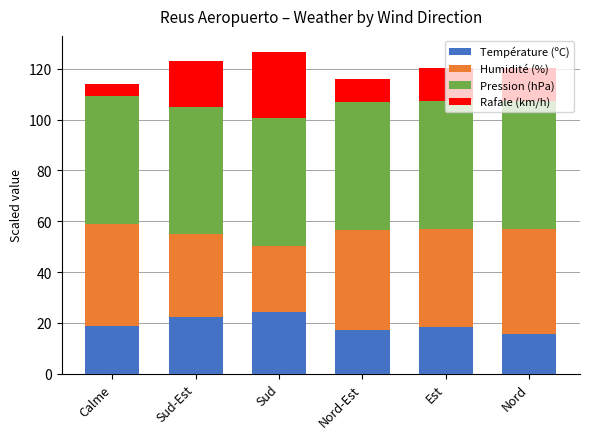

What is the maximum value for Température (ºC)?

24.3